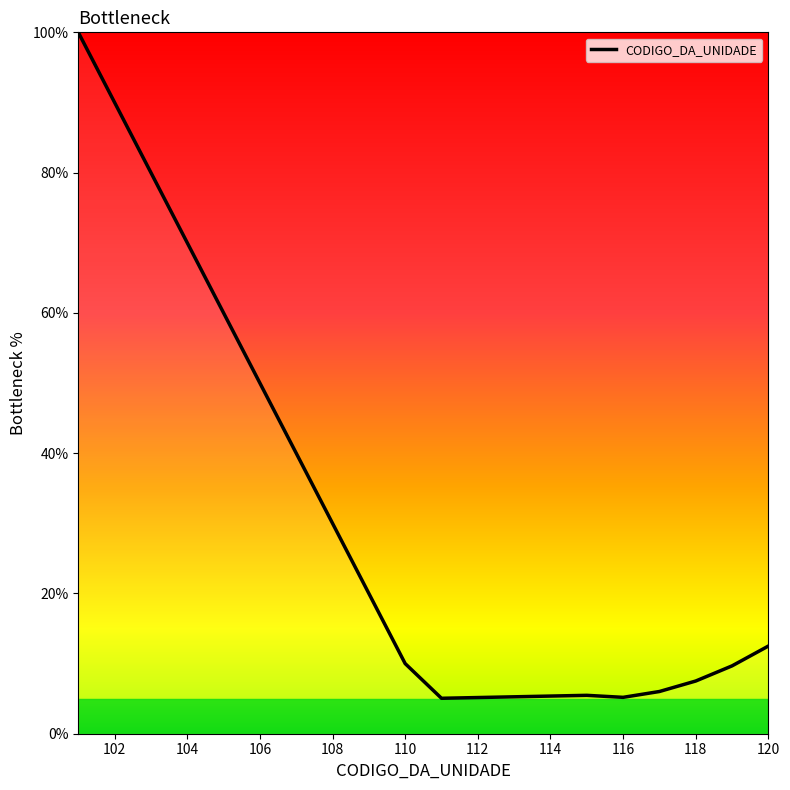

What is the difference between the maximum and minimum values?

94.9